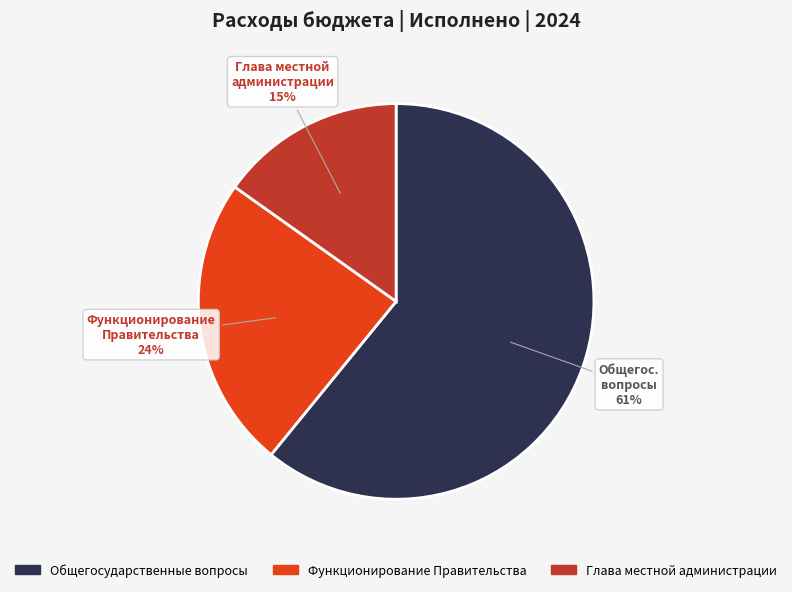

To the nearest percent, what is the difference between the Функционирование Правительства and Глава местной администрации slice percentages?

9%